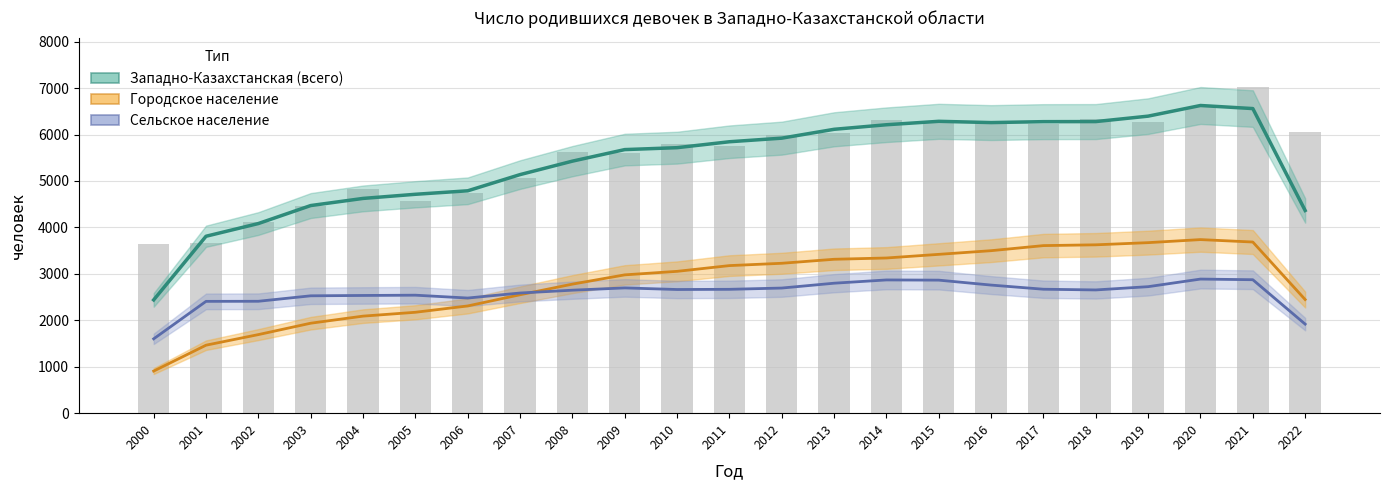

Which category has the highest value across all series?

2020